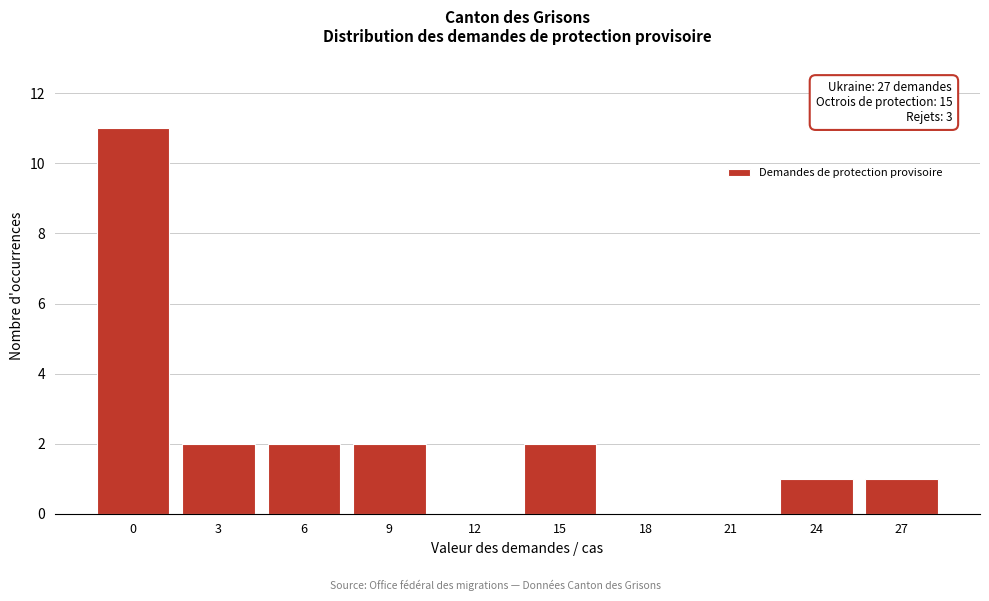

Reading left to right, transcribe all the data shown in this chart.

0=11	3=2	6=2	9=2	12=0	15=2	18=0	21=0	24=1	27=1